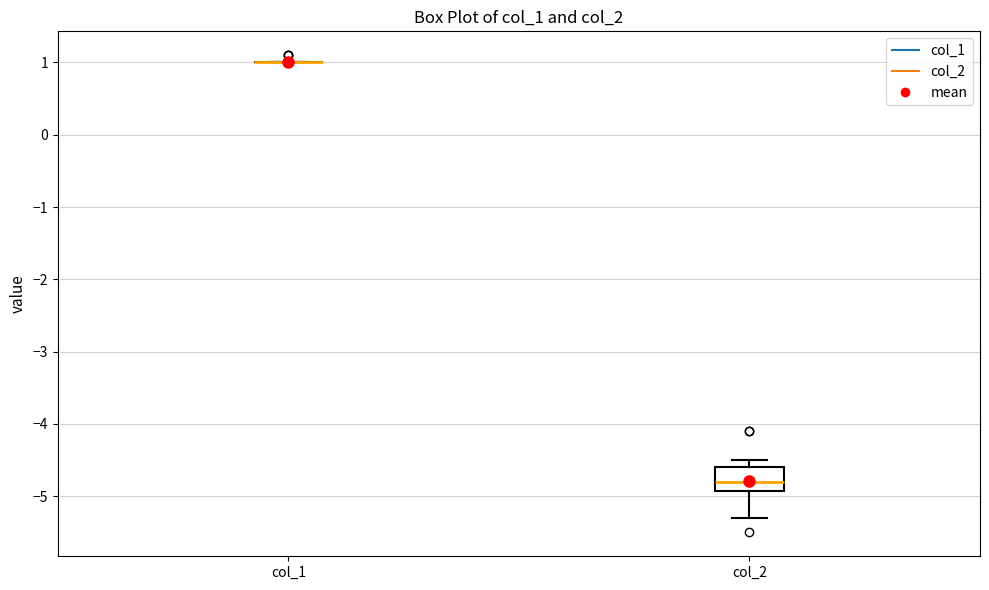

Reading left to right, read every box against the y-axis: the position of its median line, the range the box covers, and the ends of its whiskers. The values are not printed on the chart, so give them approximately, as read against the axis.

col_1: box collapsed to a line at 1.0, whiskers 1.0 to 1.0
col_2: median -4.8, box -4.9 to -4.6, whiskers -5.3 to -4.5